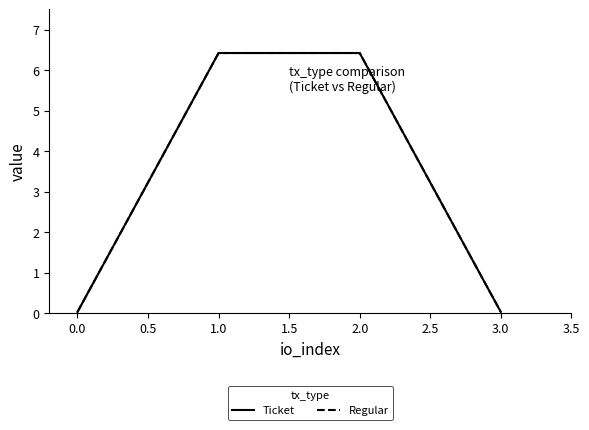

Does the chart display data point markers on the line(s)?

No